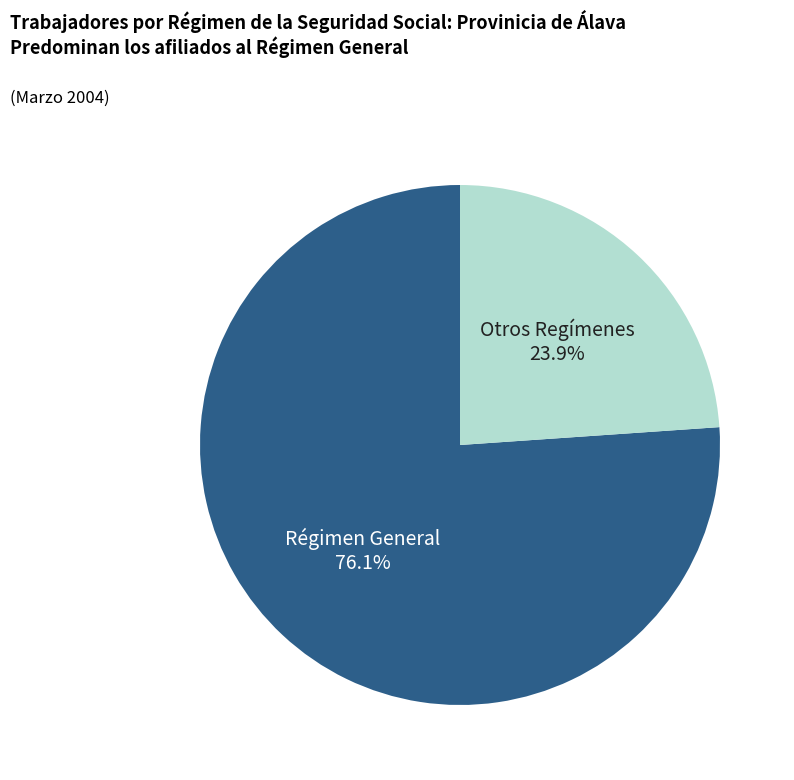

Is there a majority slice in this chart?

Yes